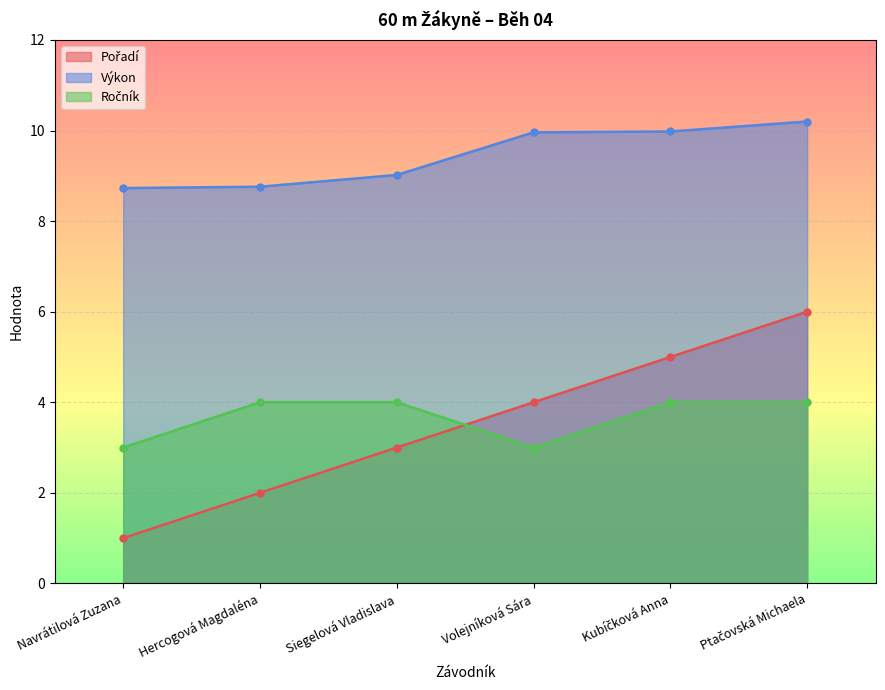

How many lines are shown in the chart?

3